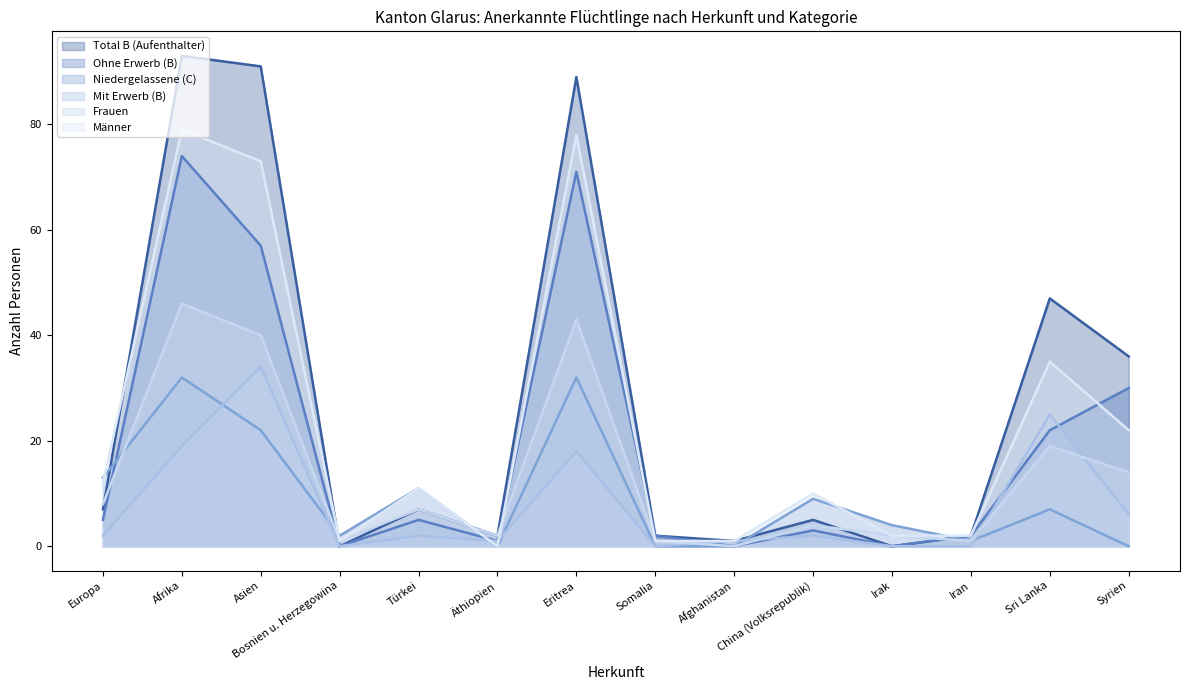

Rank the categories by Männer value from highest to lowest.

Afrika, Eritrea, Asien, Sri Lanka, Syrien, Europa, Türkei, China (Volksrepublik), Irak, Iran, Bosnien u. Herzegowina, Somalia, Afghanistan, Äthiopien